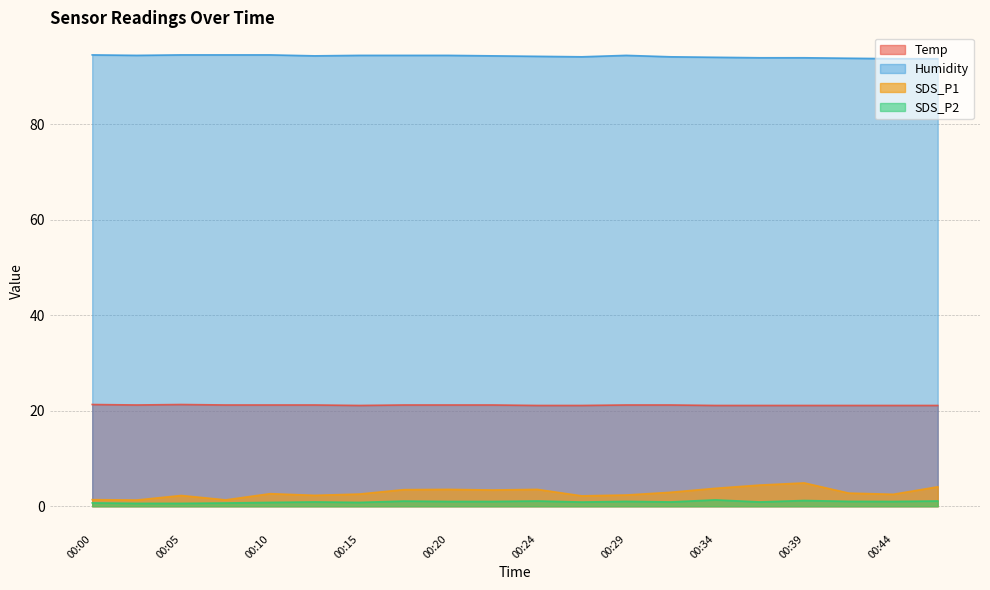

List the series in order of their peak value, highest first.

Humidity, Temp, SDS_P1, SDS_P2